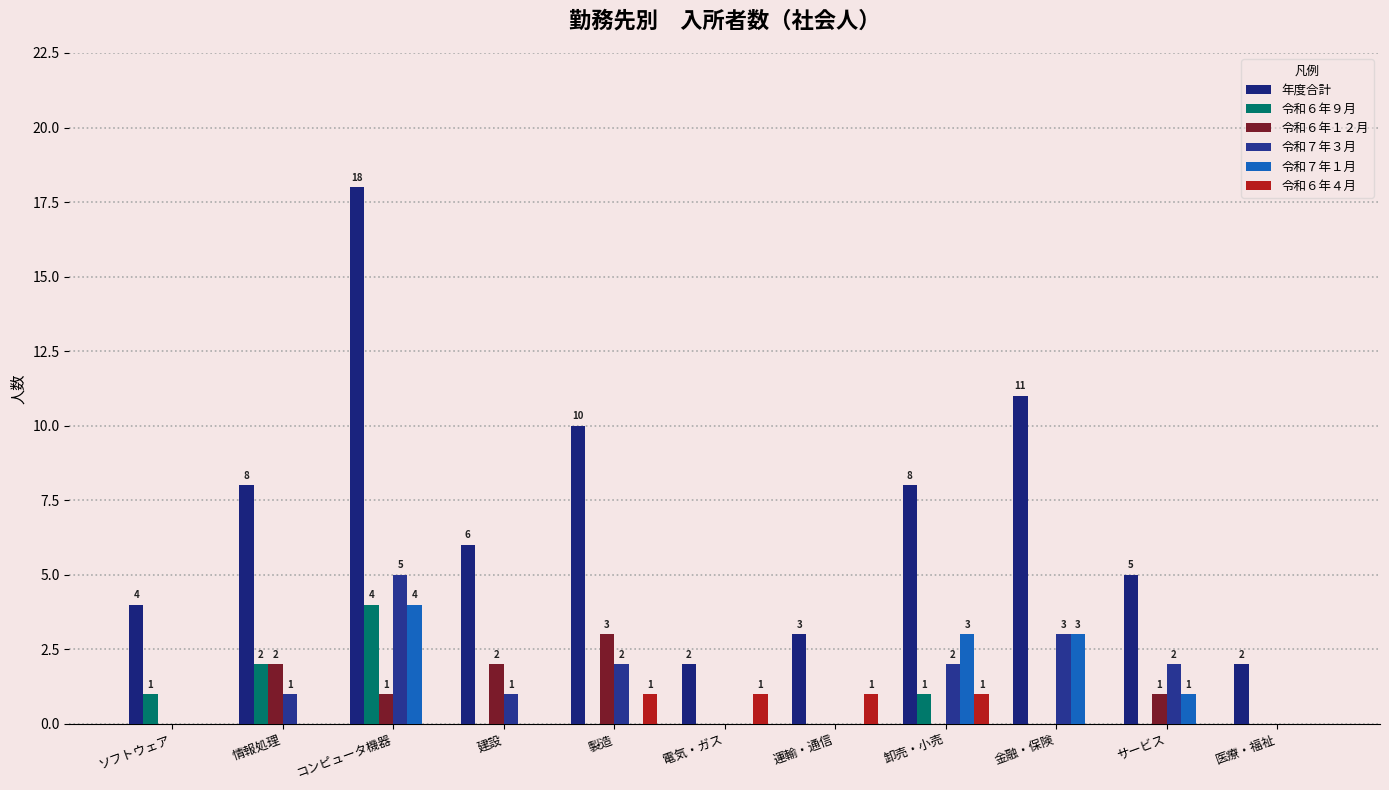

What is the sum of the 令和６年１２月 values at サービス and 運輸・通信?

1